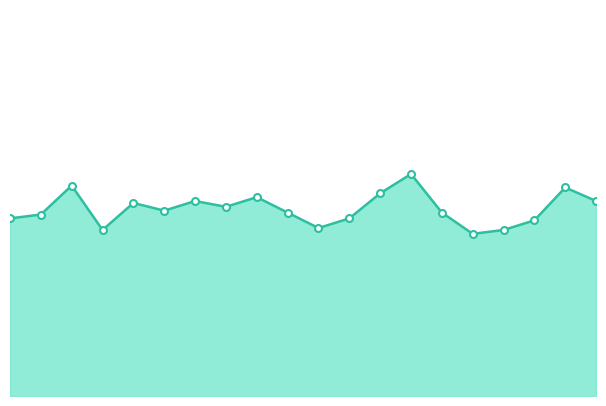

What is the label of the 11th point from the left?

05:00